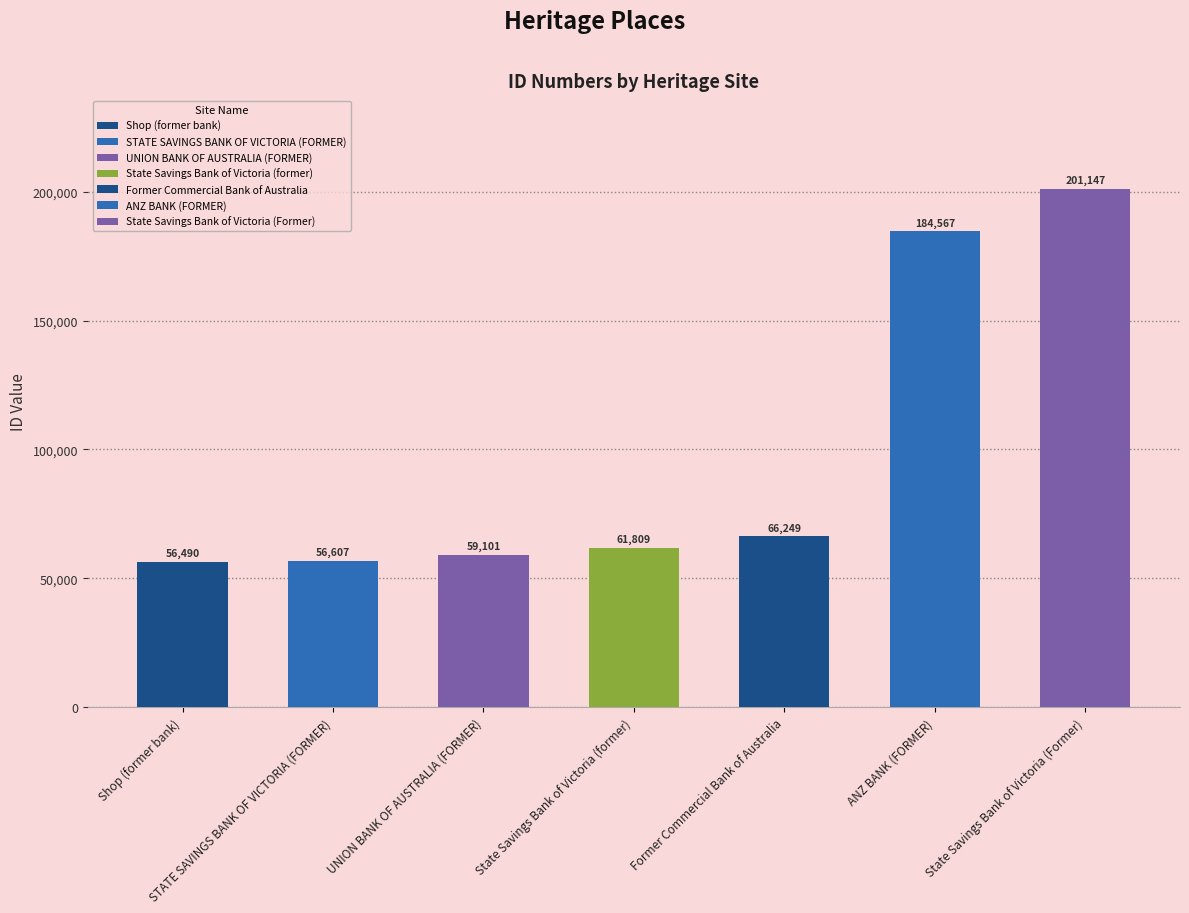

What is the difference between the second highest and second lowest values?

127960